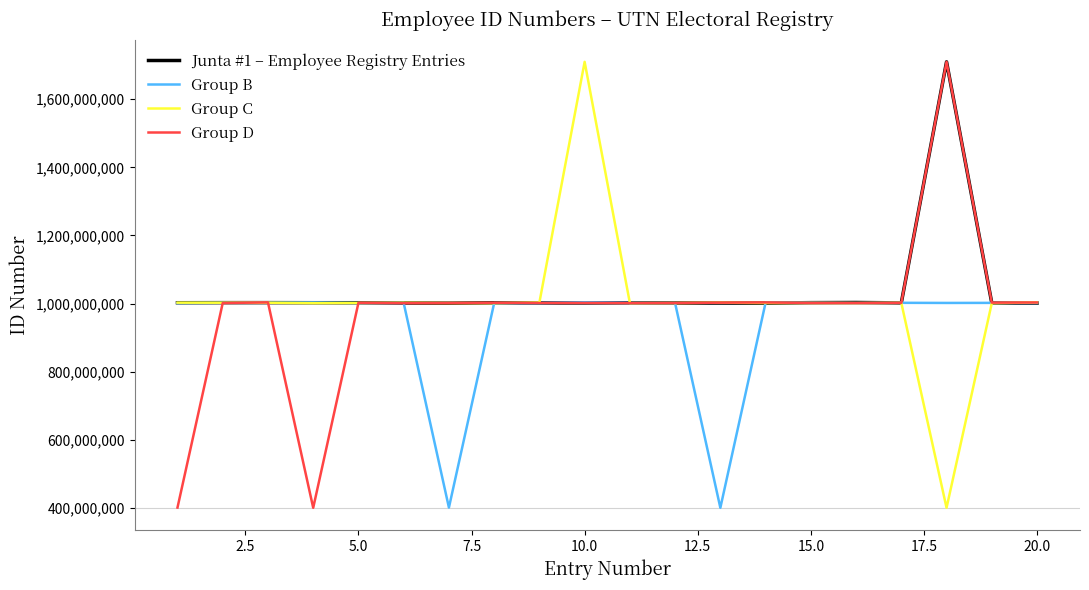

In Group D, how many points are lower than both neighbors (excluding endpoints)?

6